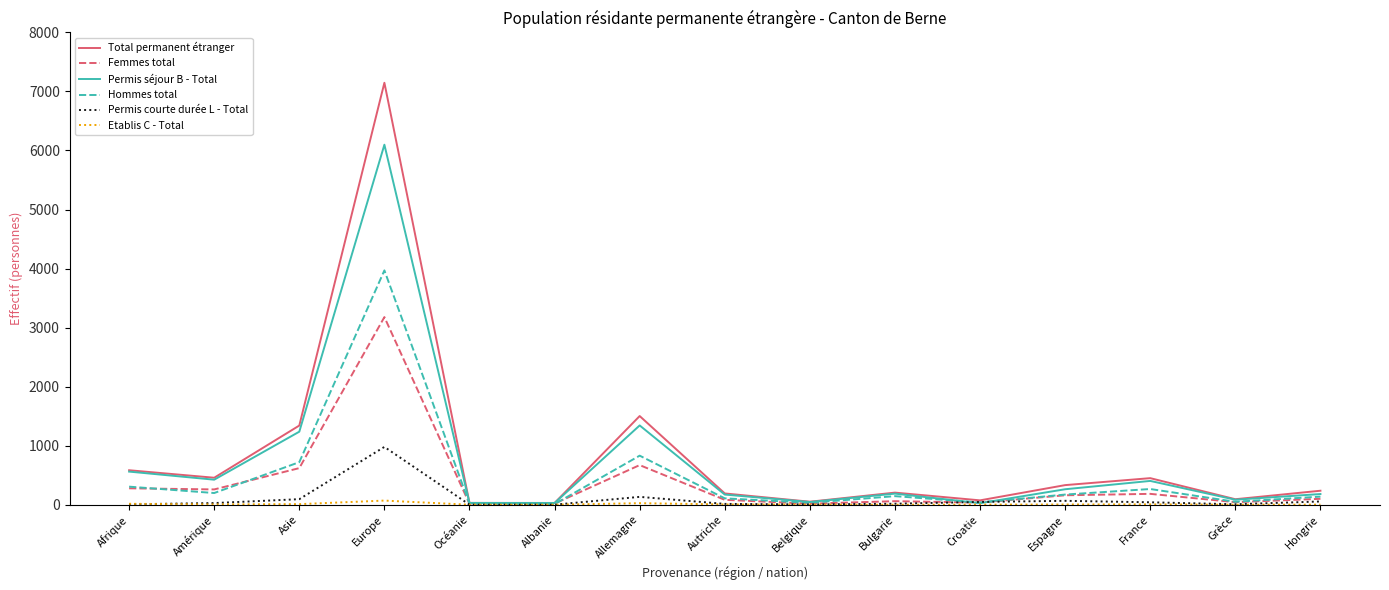

What is the sum of the Hommes total values at Amérique and Allemagne?

1029